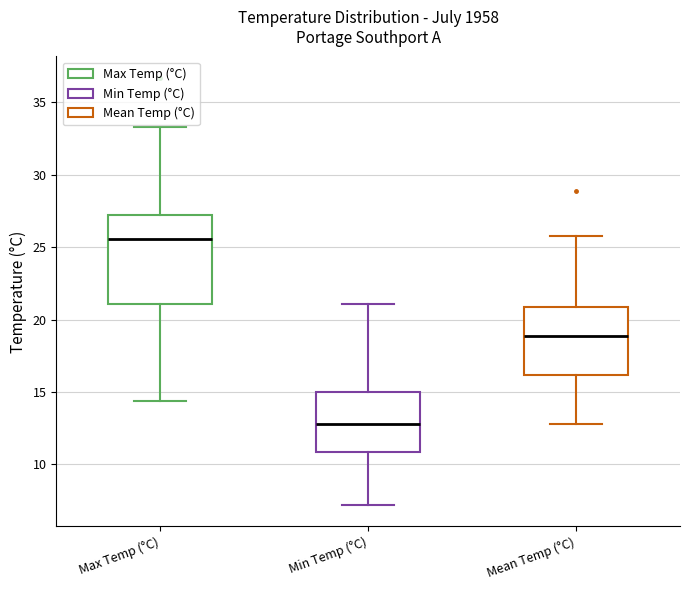

Reading left to right, transcribe this box plot: for each box, give where its median line is, the range the box spans, and where its two whiskers end, as read against the y-axis. The values are not printed on the chart, so give them approximately, as read against the axis.

Max Temp (°C): median 25.5, box 21.0 to 27.0, whiskers 14.5 to 33.5
Min Temp (°C): median 13.0, box 11.0 to 15.0, whiskers 7.0 to 21.0
Mean Temp (°C): median 19.0, box 16.0 to 21.0, whiskers 13.0 to 26.0